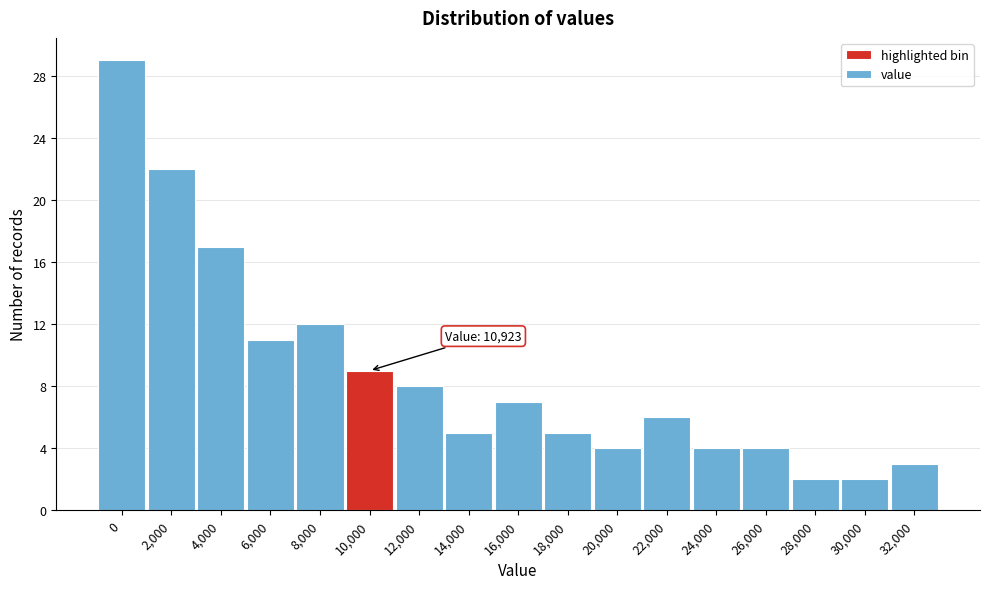

Reading left to right, list all the values displayed in this chart.

0=29	2,000=22	4,000=17	6,000=11	8,000=12	10,000=9	12,000=8	14,000=5	16,000=7	18,000=5	20,000=4	22,000=6	24,000=4	26,000=4	28,000=2	30,000=2	32,000=3